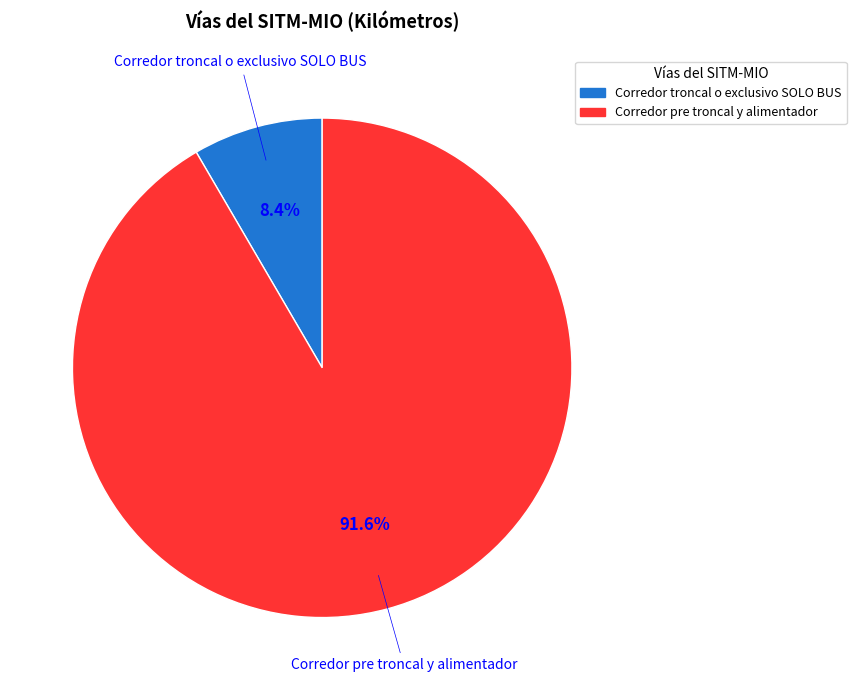

To the nearest percent, what portion does Corredor pre troncal y alimentador represent?

92%